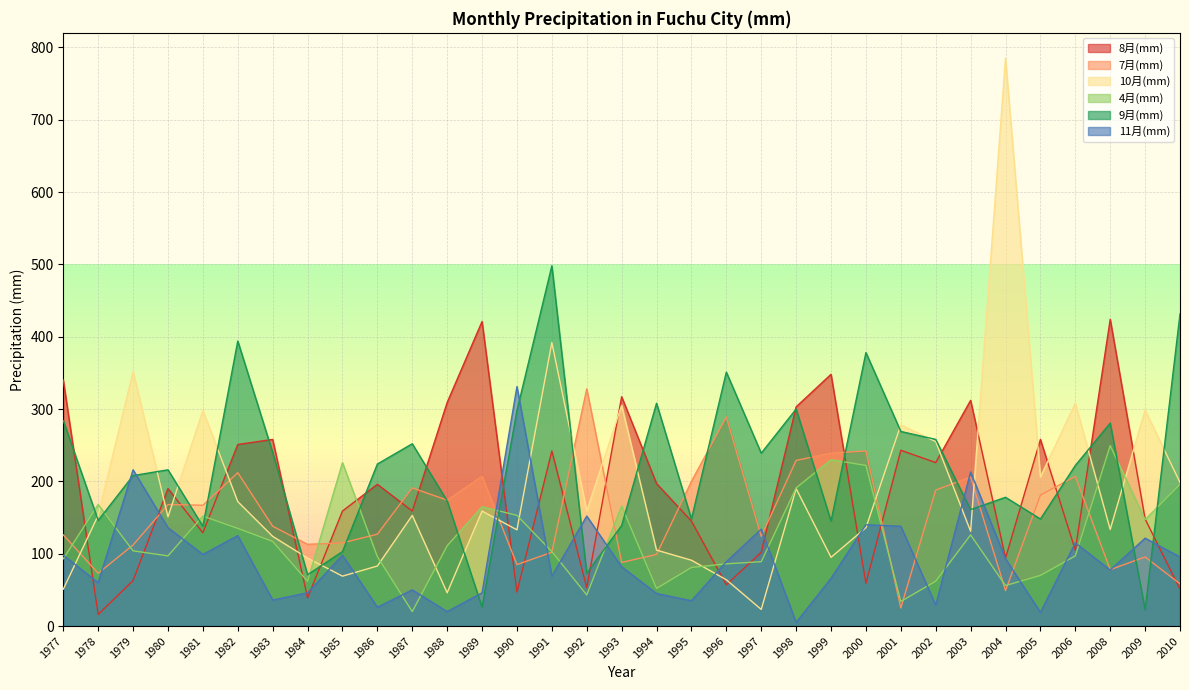

At which label is 7月(mm) closest to 176?

1988